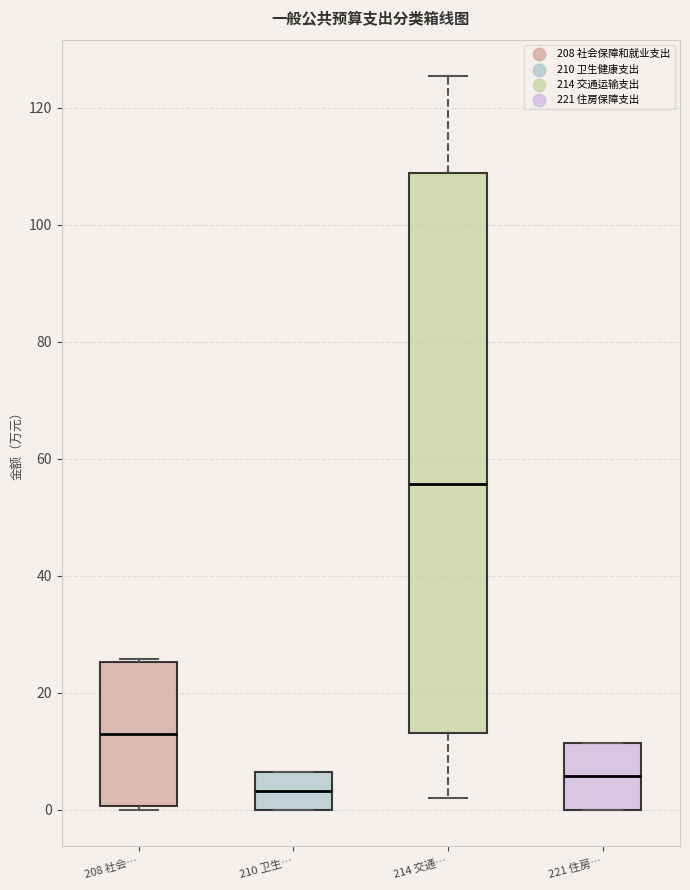

Reading left to right, read every box against the y-axis: the position of its median line, the range the box covers, and the ends of its whiskers. The values are not printed on the chart, so give them approximately, as read against the axis.

208 社会…: median 12, box 0 to 26, whiskers 0 to 26
210 卫生…: median 4, box 0 to 6, whiskers 0 to 6
214 交通…: median 56, box 14 to 108, whiskers 2 to 126
221 住房…: median 6, box 0 to 12, whiskers 0 to 12